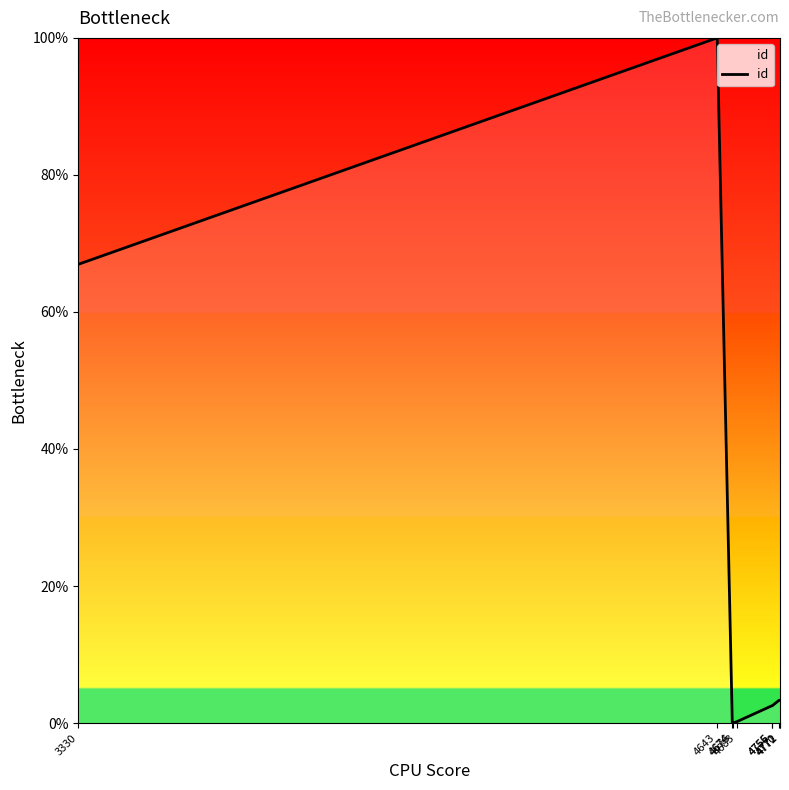

What is the difference between the maximum and minimum values?

100.0